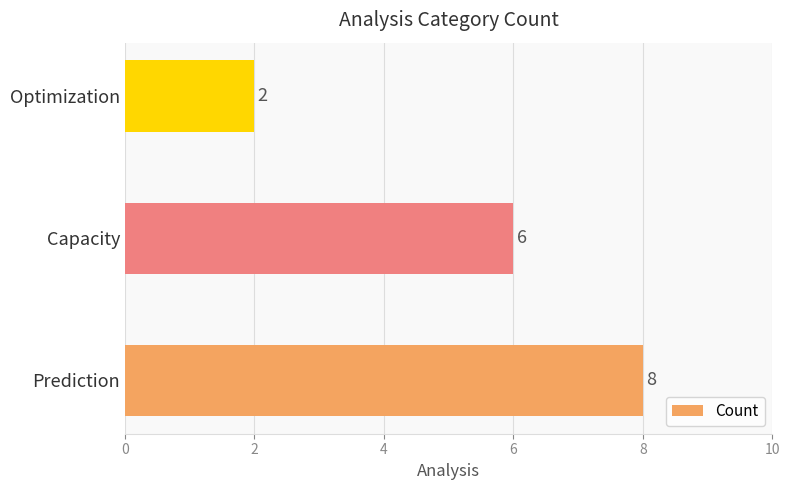

The value at Prediction is 13. True or false?

False